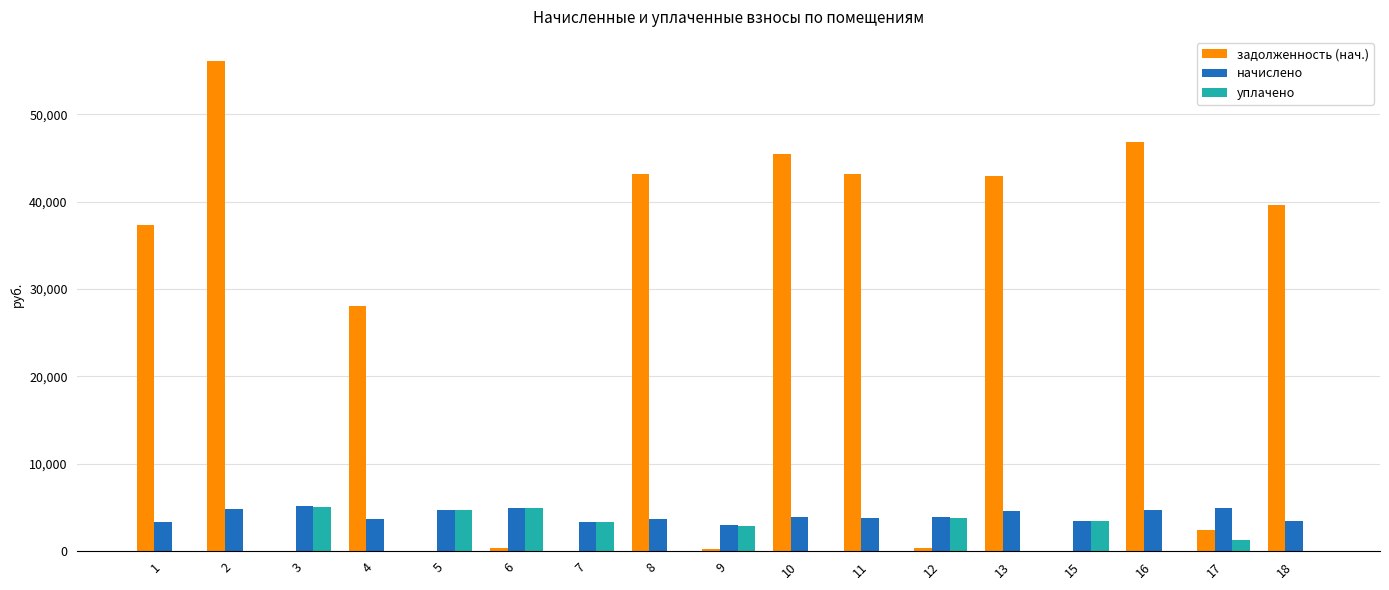

What is the maximum value shown in the chart?

56073.7